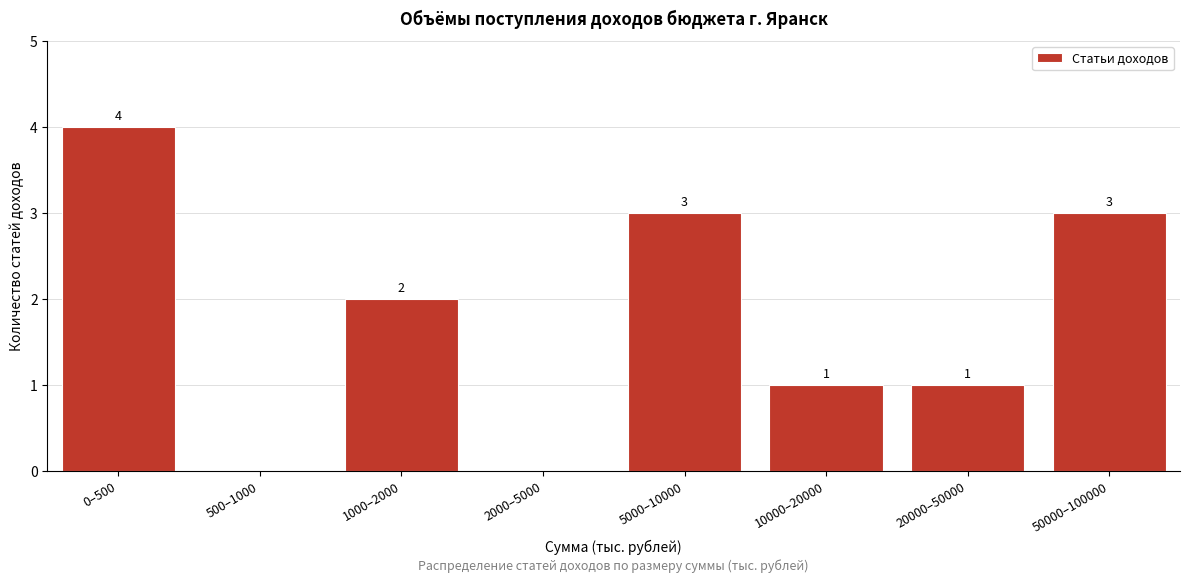

Reading left to right, what are all the values shown in this chart?

0–500=4	500–1000=0	1000–2000=2	2000–5000=0	5000–10000=3	10000–20000=1	20000–50000=1	50000–100000=3